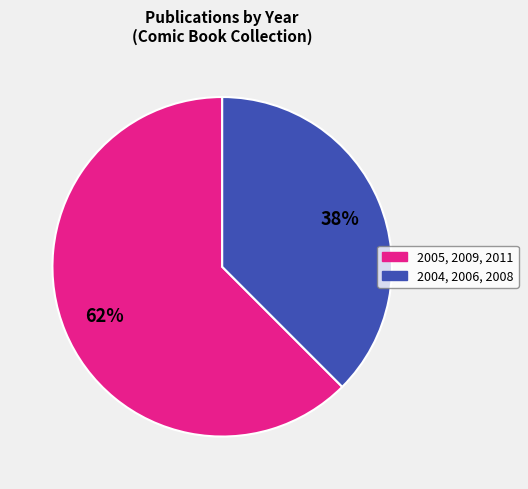

To the nearest percent, what is the average slice percentage?

50%